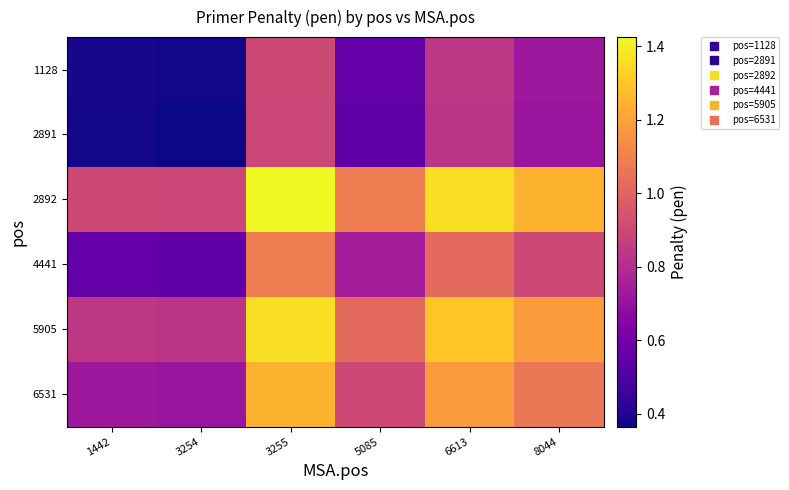

Reading left to right, list all the values displayed in this chart.

1128: 1442=0.4	3254=0.4	3255=0.9	5085=0.6	6613=0.8	8044=0.7
2891: 1442=0.4	3254=0.4	3255=0.9	5085=0.6	6613=0.8	8044=0.7
2892: 1442=0.9	3254=0.9	3255=1.4	5085=1.1	6613=1.4	8044=1.2
4441: 1442=0.6	3254=0.6	3255=1.1	5085=0.7	6613=1.0	8044=0.9
5905: 1442=0.8	3254=0.8	3255=1.4	5085=1.0	6613=1.3	8044=1.2
6531: 1442=0.7	3254=0.7	3255=1.2	5085=0.9	6613=1.2	8044=1.1